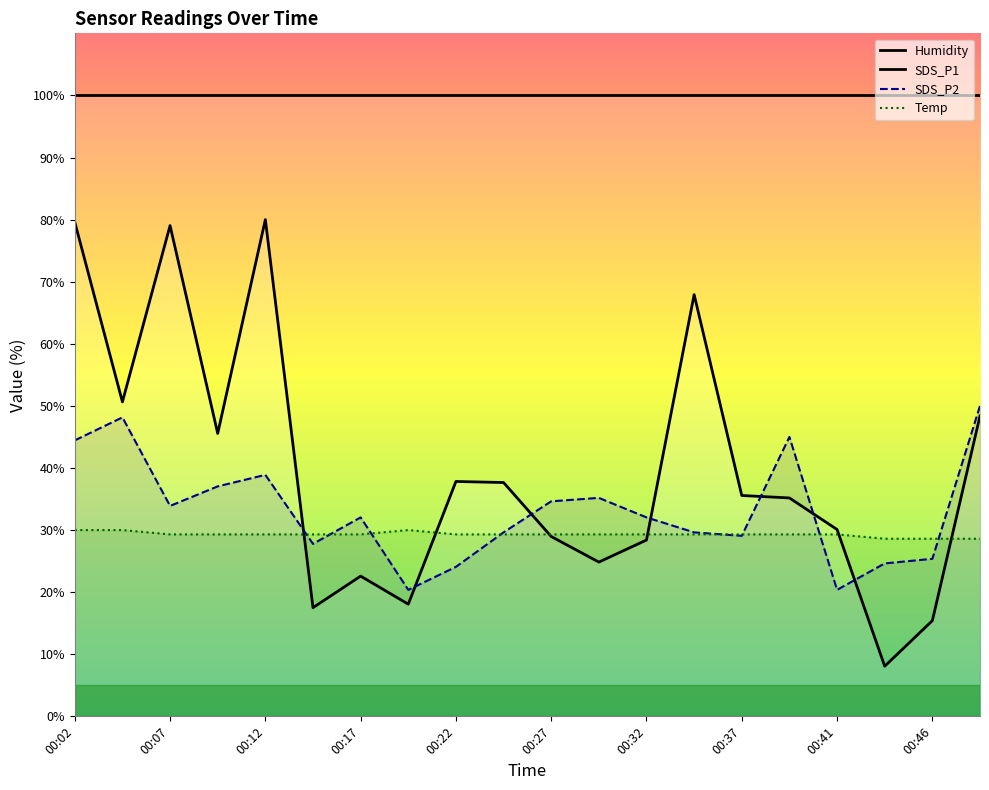

What is the sum of all SDS_P2 values?

662.2